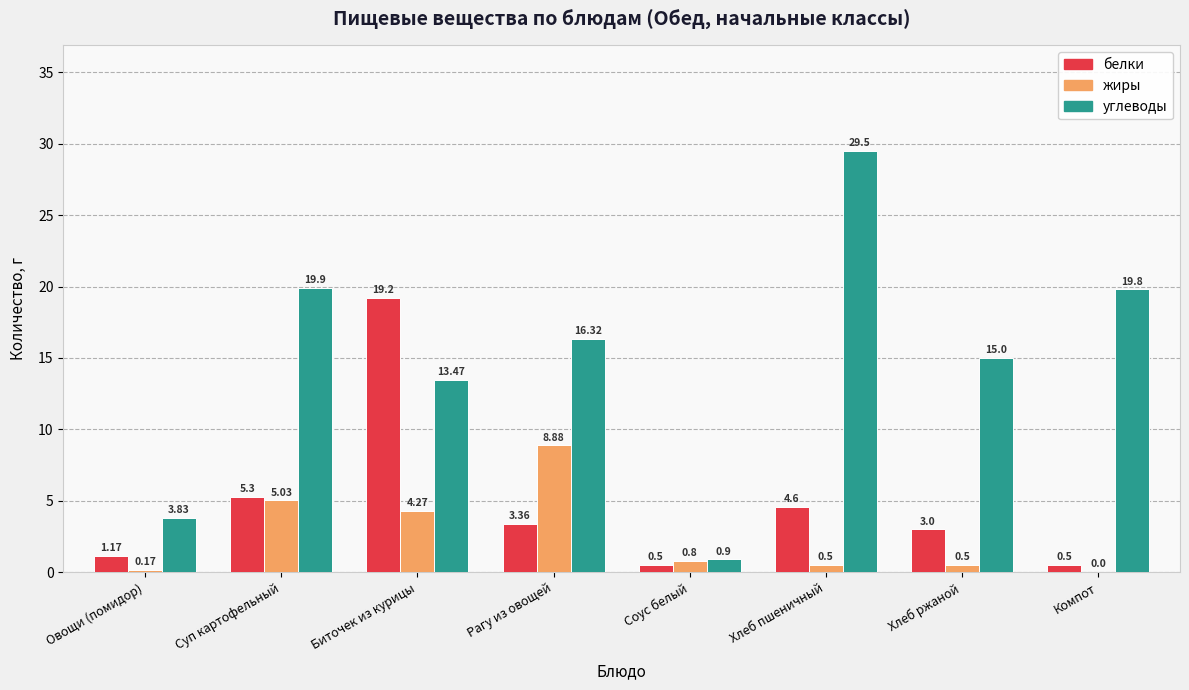

What are all the series names shown in the legend?

белки, жиры, углеводы